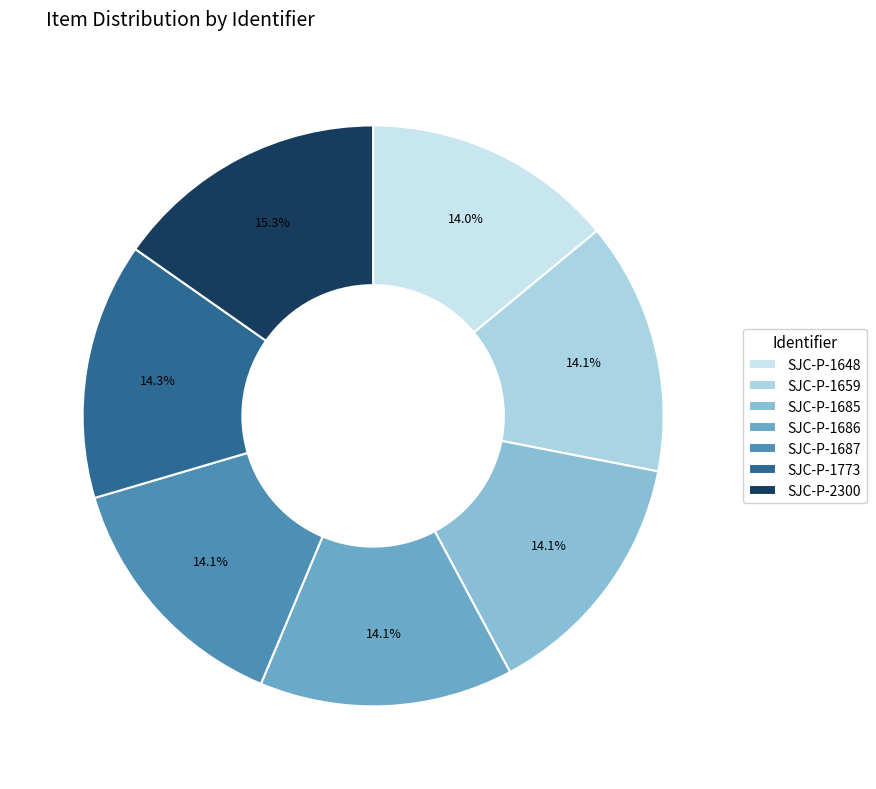

To the nearest percent, what is the difference between the largest and smallest slice percentages?

1%